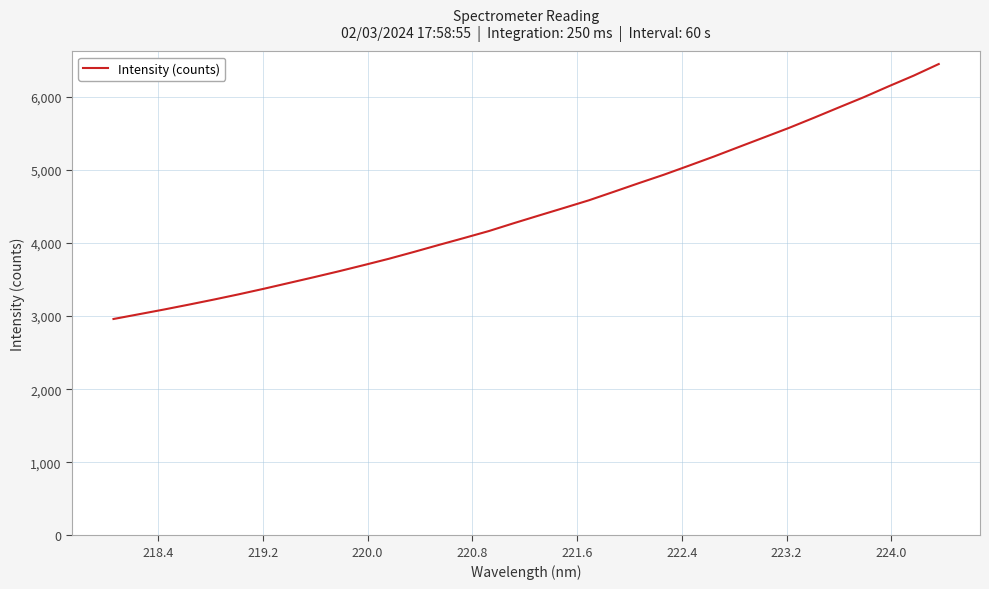

What is the maximum value shown in the chart?

6449.9